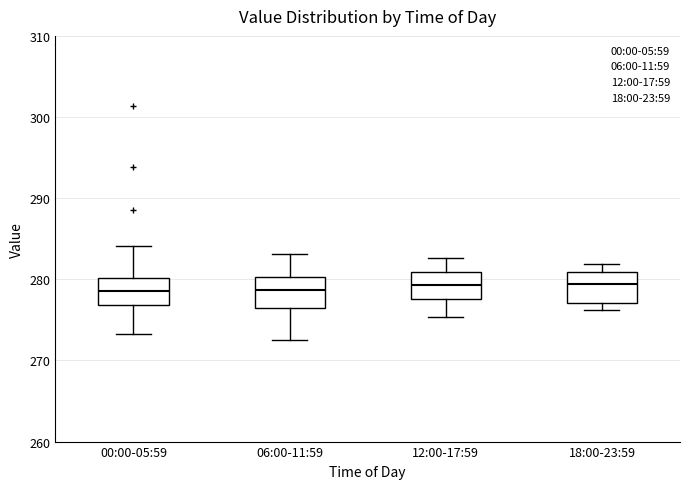

Where does the upper whisker of the box for 00:00-05:59 end on the y-axis? The values are not printed on the chart, so give them approximately, as read against the axis.

284